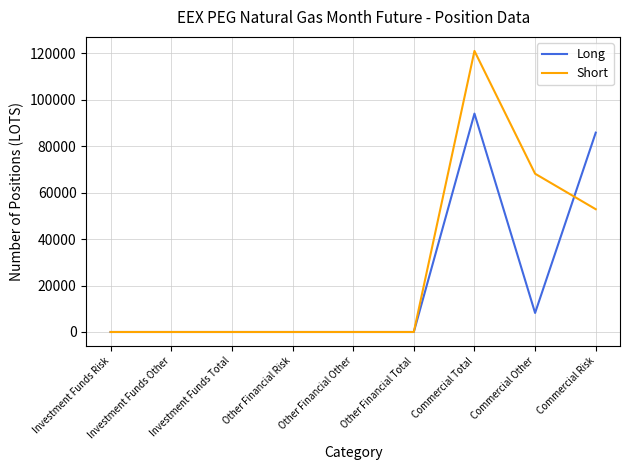

What position from the right is Other Financial Total?

4